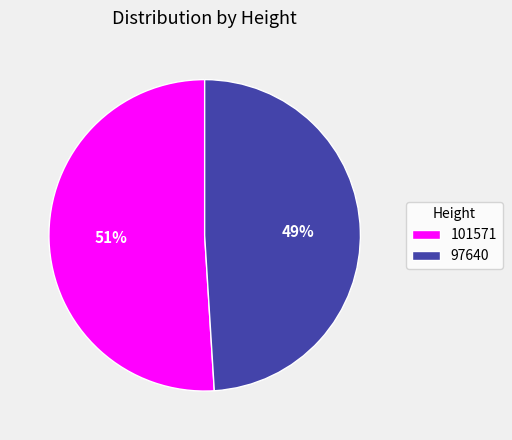

Between 101571 and 97640, which is larger?

101571